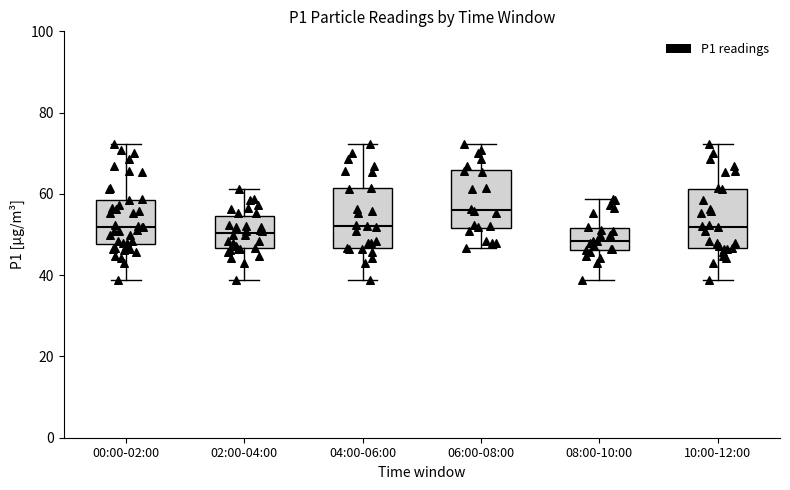

Reading left to right, read every box against the y-axis: the position of its median line, the range the box covers, and the ends of its whiskers. The values are not printed on the chart, so give them approximately, as read against the axis.

00:00-02:00: median 52, box 48 to 58, whiskers 38 to 72
02:00-04:00: median 50, box 46 to 54, whiskers 38 to 62
04:00-06:00: median 52, box 46 to 62, whiskers 38 to 72
06:00-08:00: median 56, box 52 to 66, whiskers 46 to 72
08:00-10:00: median 48, box 46 to 52, whiskers 38 to 58
10:00-12:00: median 52, box 46 to 62, whiskers 38 to 72